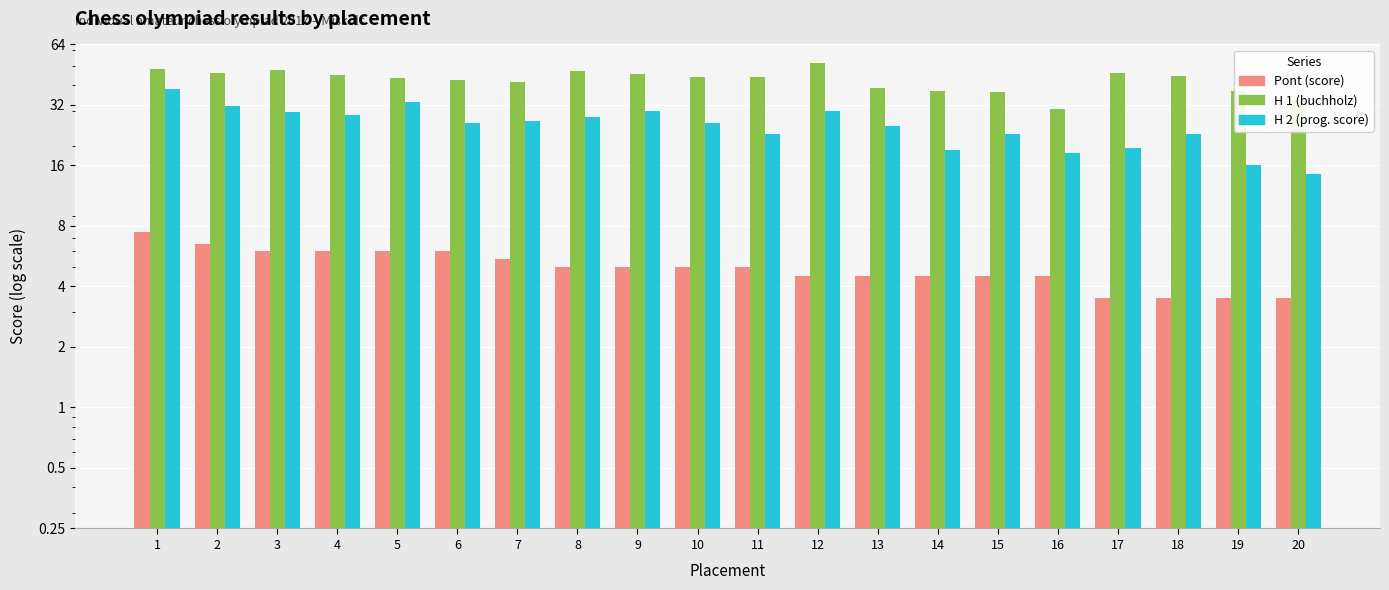

Reading right to left, list all the values displayed in this chart.

Pont: 3.5	3.5	3.5	3.5	4.5	4.5	4.5	4.5	4.5	5.0	5.0	5.0	5.0	5.5	6.0	6.0	6.0	6.0	6.5	7.5
H 1: 34.0	37.5	44.5	46.0	30.5	37.0	37.5	39.0	51.5	44.0	44.0	45.5	47.0	41.5	42.5	43.5	45.0	47.5	46.0	48.5
H 2: 14.5	16.0	23.0	19.5	18.5	23.0	19.0	25.0	30.0	23.0	26.0	30.0	28.0	26.5	26.0	33.0	28.5	29.5	31.5	38.5